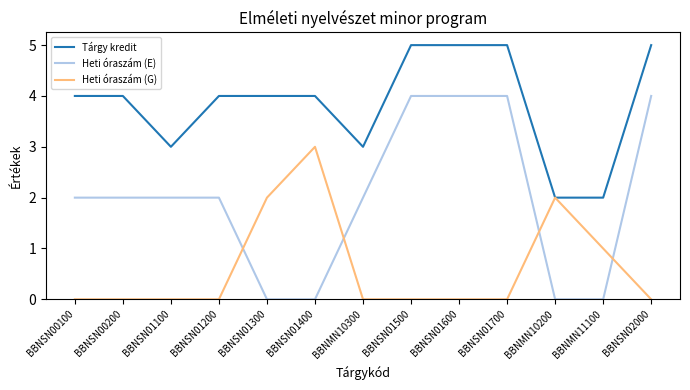

What is the total value across all series at BBNMN10200?

4